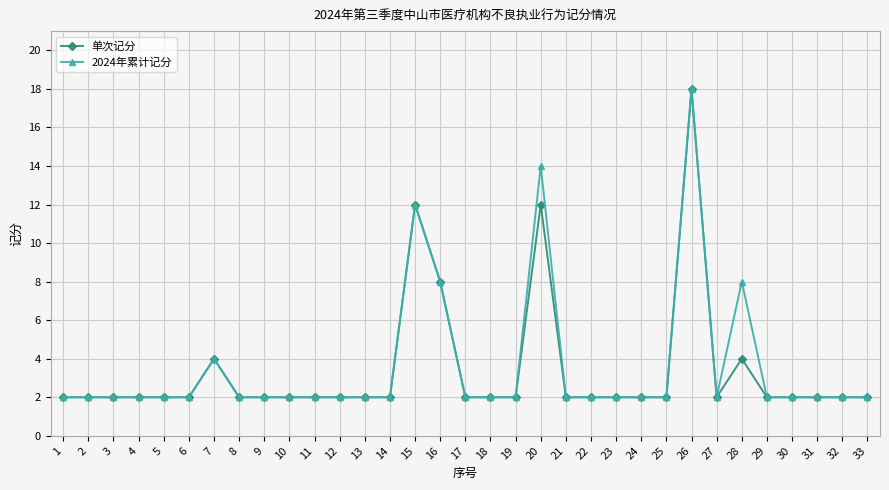

Is the value of 单次记分 at 20 greater than the value of 2024年累计记分 at 20?

No